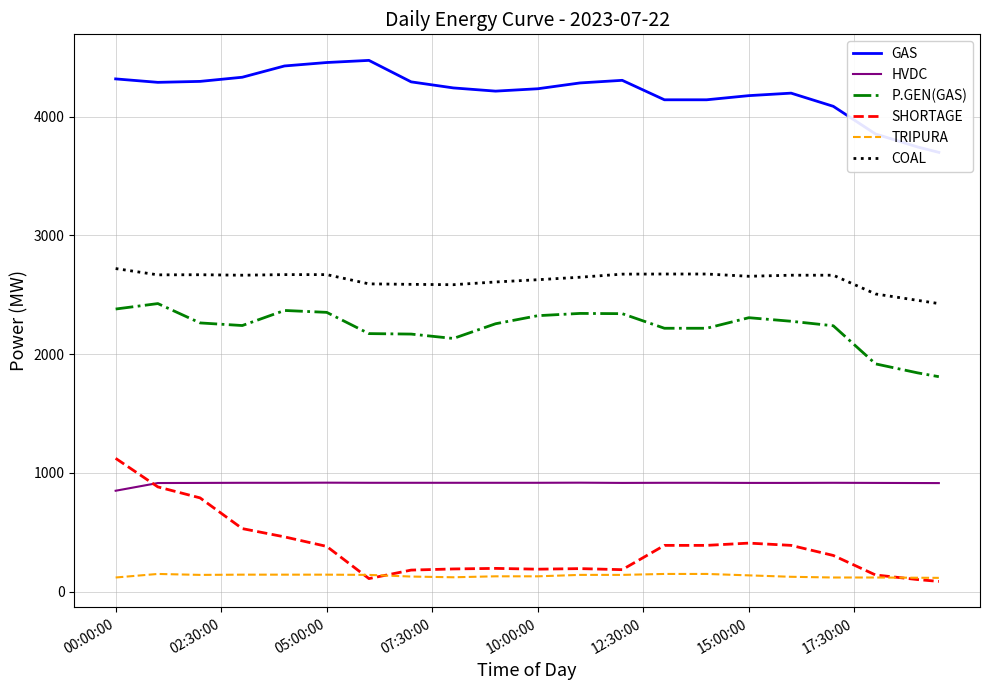

The value of COAL at 15:00:00 is 4282.5. True or false?

False